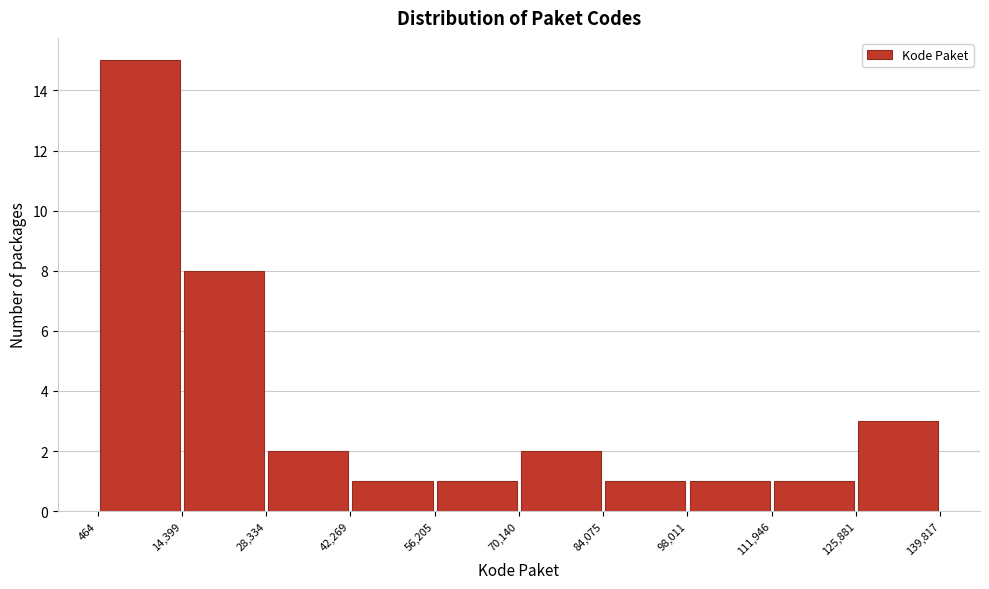

How tall is the bar that spans 98,011 to 111,946 on the x-axis? The values are not printed on the chart, so give them approximately, as read against the axis.

1